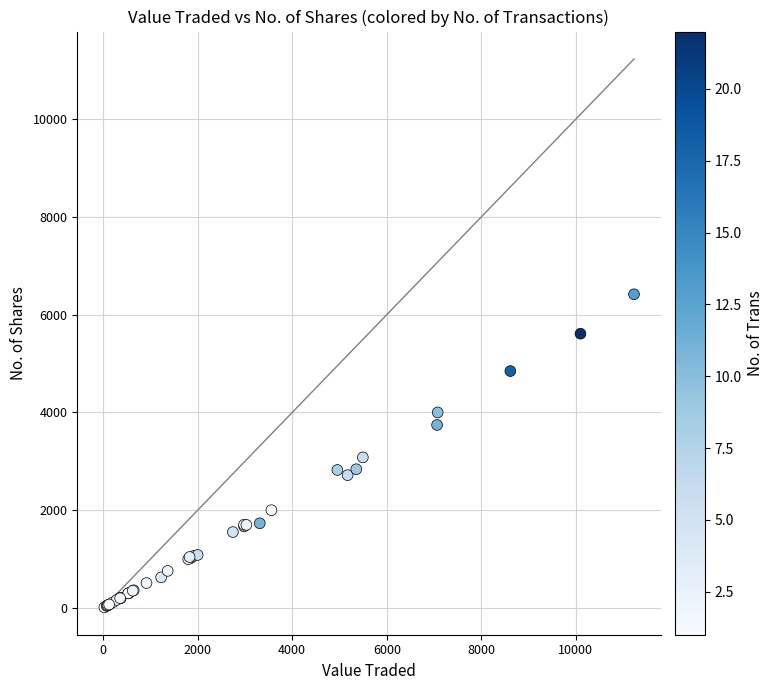

What Y value in the scatter plot is closest to 3215?

3081